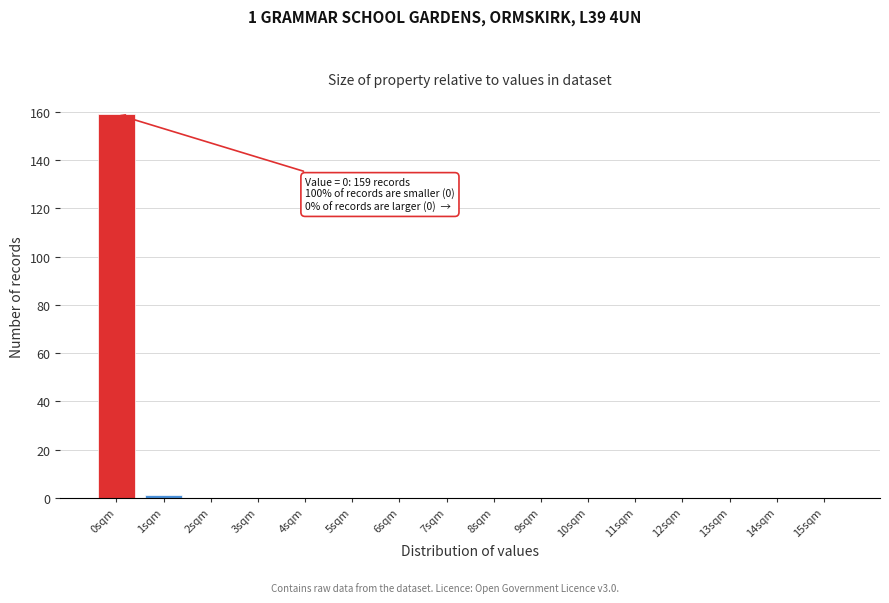

Reading left to right, transcribe all the data shown in this chart.

0sqm=159	1sqm=1	2sqm=0	3sqm=0	4sqm=0	5sqm=0	6sqm=0	7sqm=0	8sqm=0	9sqm=0	10sqm=0	11sqm=0	12sqm=0	13sqm=0	14sqm=0	15sqm=0